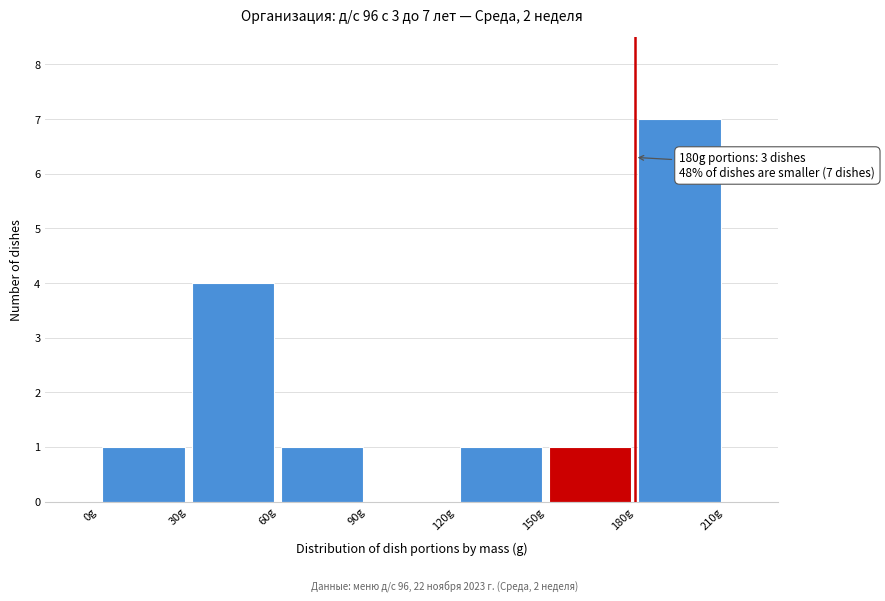

Over which range of the x-axis is the bar tallest?

180 to 210